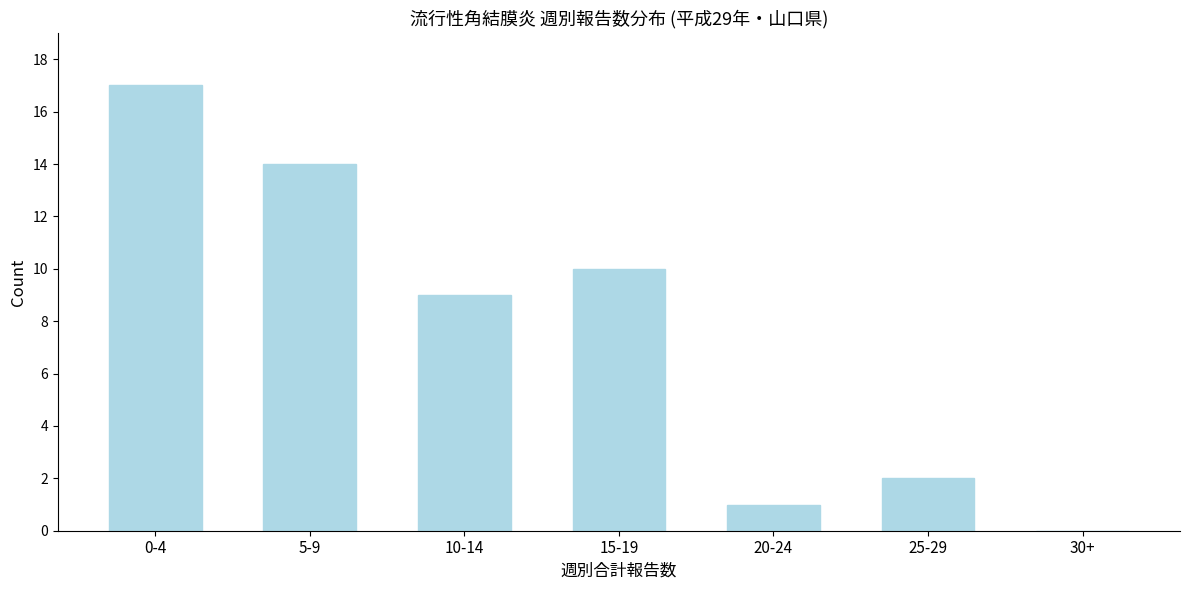

Reading left to right, extract all data points from this chart.

0-4=17	5-9=14	10-14=9	15-19=10	20-24=1	25-29=2	30+=0